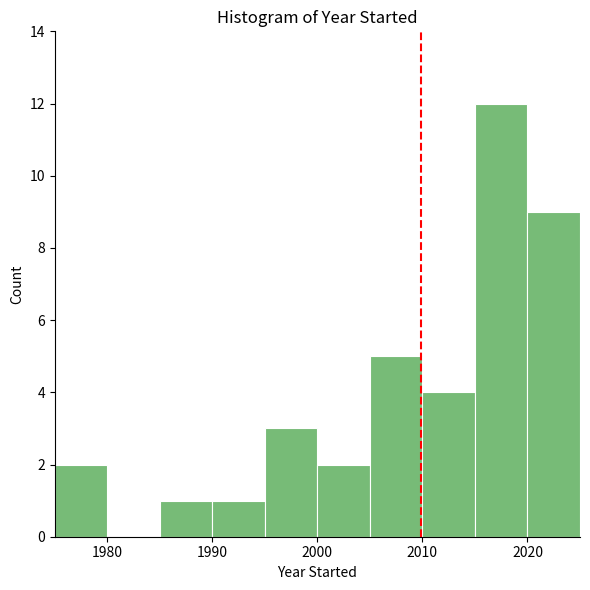

Reading left to right, list every bar in this chart as the range it spans on the x-axis followed by its height. The values are not printed on the chart, so give them approximately, as read against the axis.

1975 to 1980: 2
1980 to 1985: 0
1985 to 1990: 1
1990 to 1995: 1
1995 to 2000: 3
2000 to 2005: 2
2005 to 2010: 5
2010 to 2015: 4
2015 to 2020: 12
2020 to 2025: 9